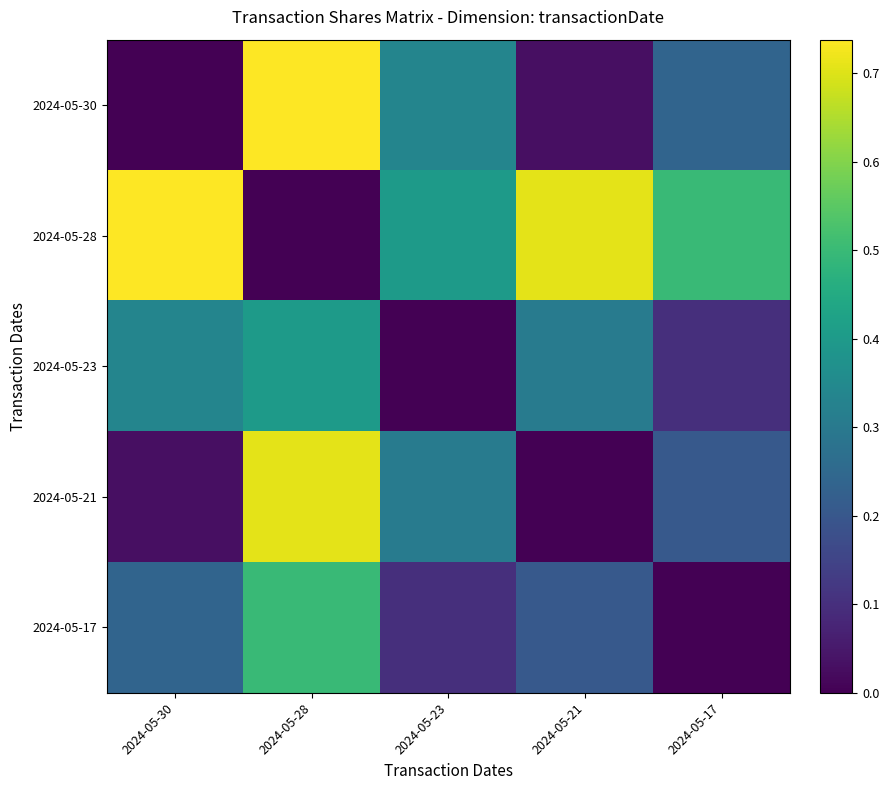

What is the maximum value shown in the chart?

0.7